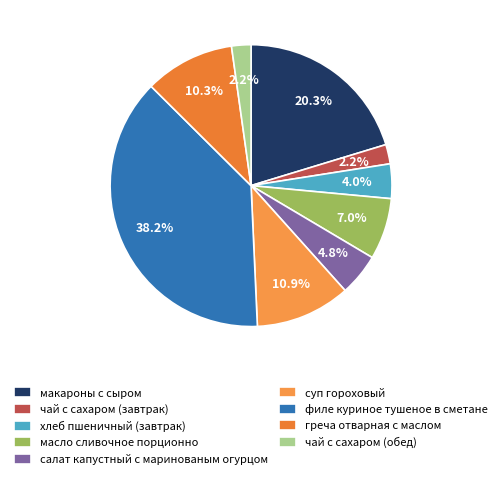

To the nearest percent, what percentage of the pie is масло сливочное порционно?

7%